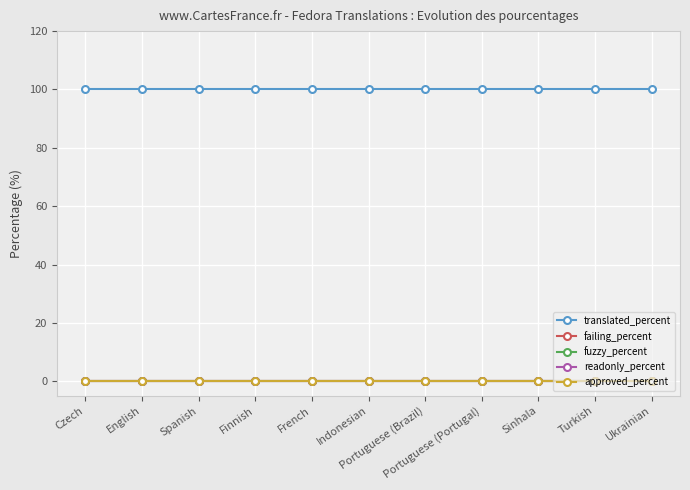

Between Turkish and English, which is larger?

Turkish